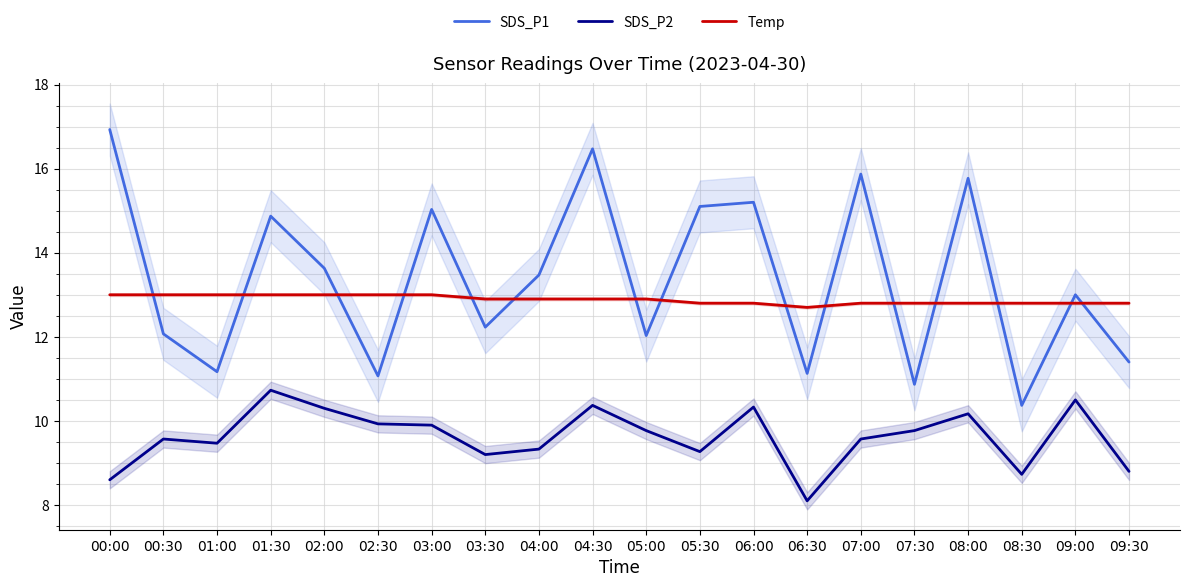

Which category has the highest value in the SDS_P2 series?

01:30